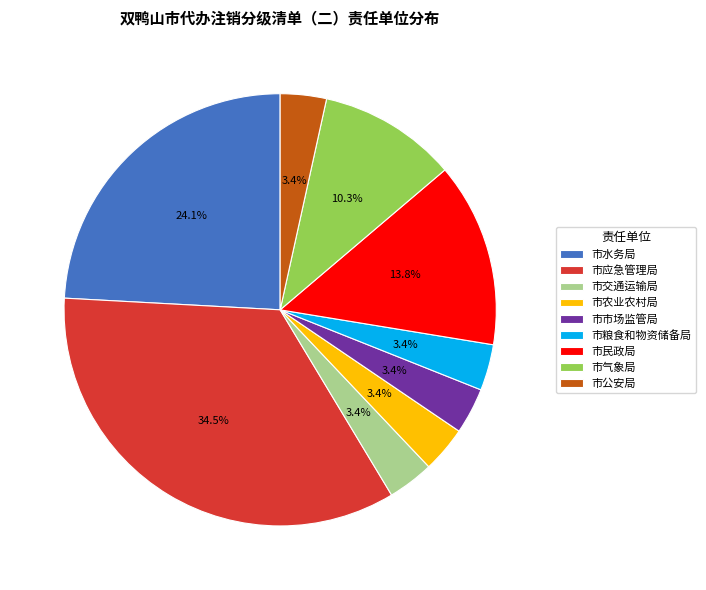

To the nearest percent, what is the difference between the largest and smallest slice percentages?

31%